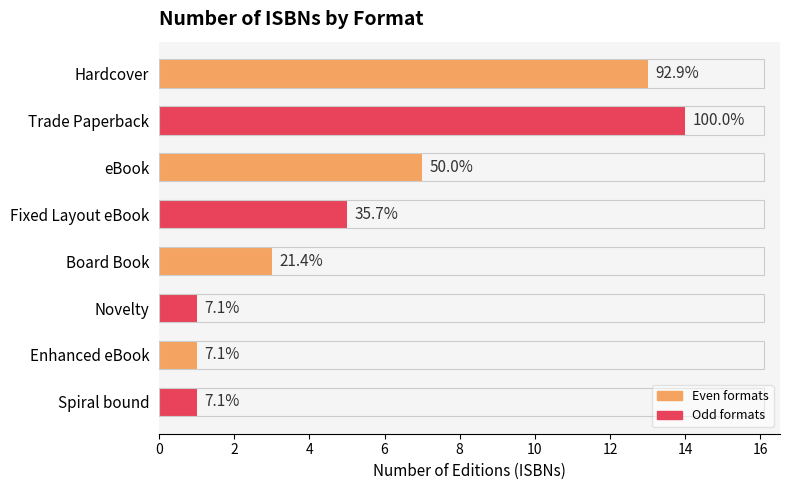

What is the minimum value shown in the chart?

1